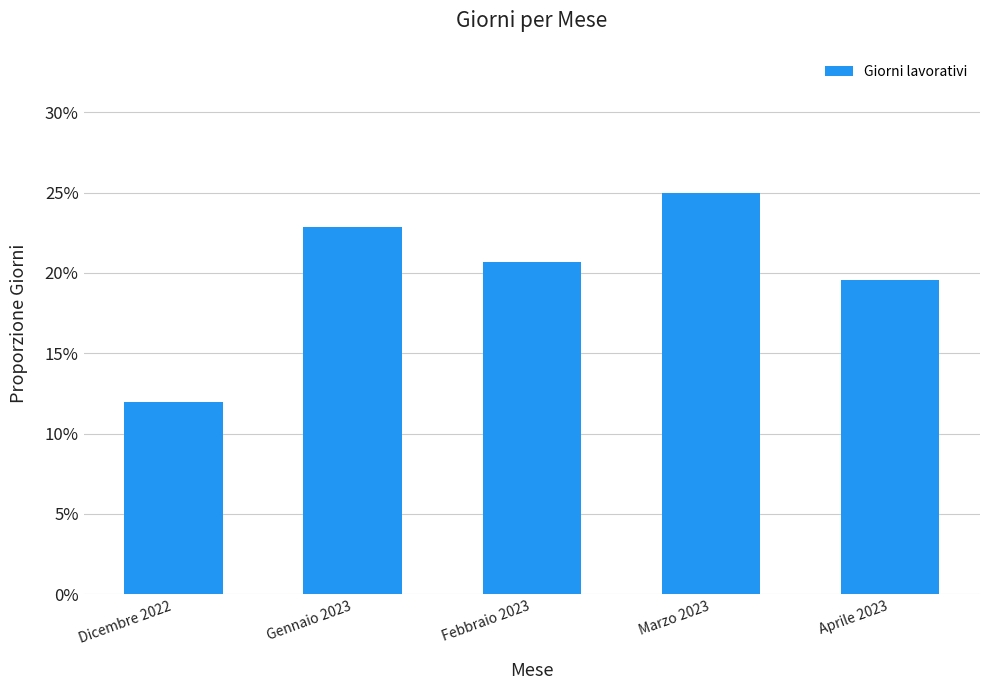

What is the smallest value displayed?

0.1